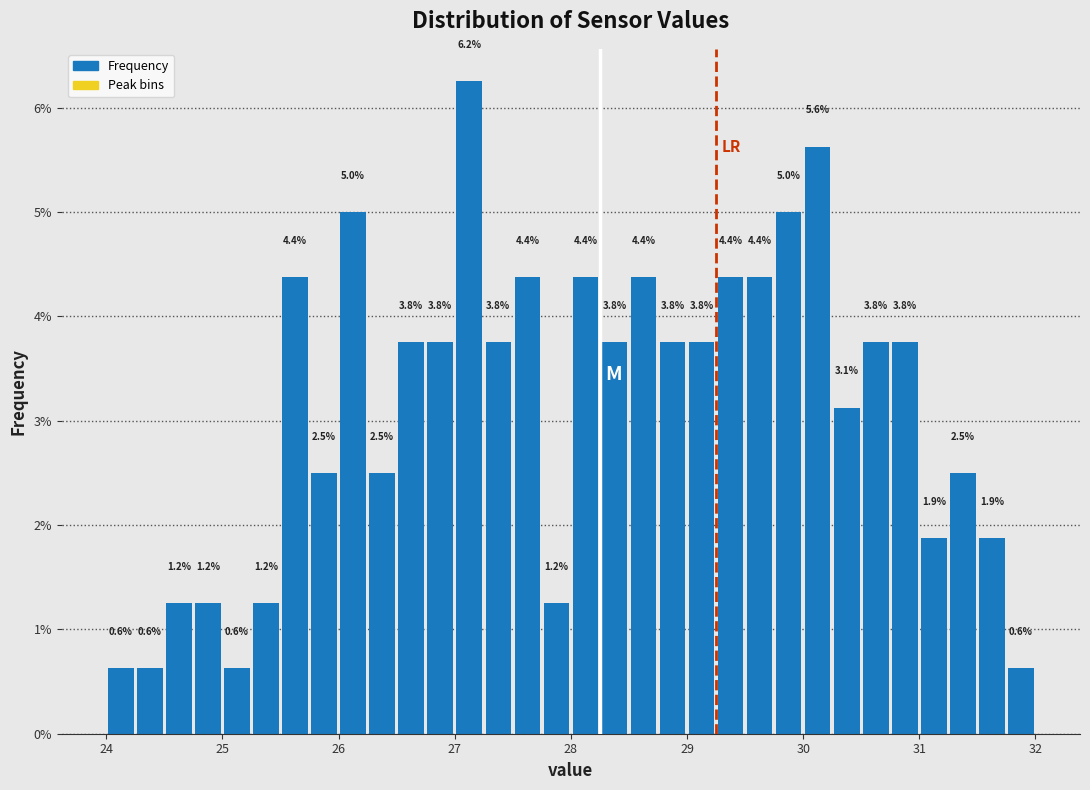

Around what value on the x-axis is the tallest bar? Give the approximate position of its centre, as read against the axis.

27.1